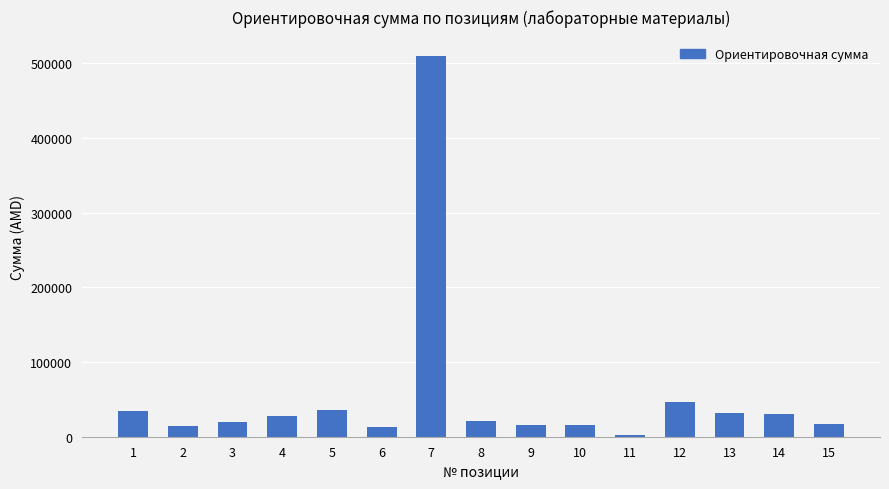

The value at 1 is 34700. True or false?

True